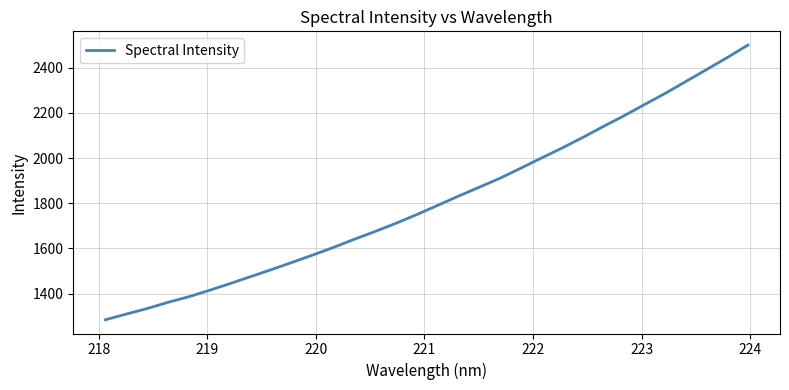

What is the minimum value shown in the chart?

1284.0